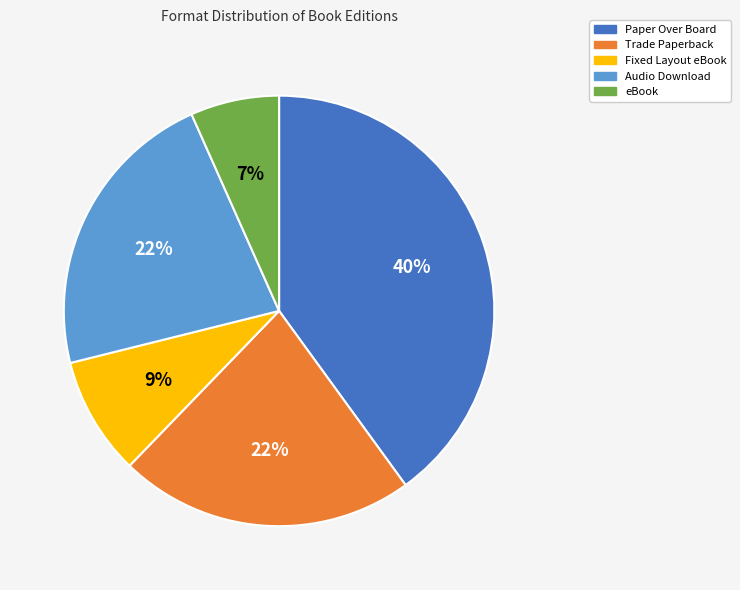

What is the smallest slice in the pie chart?

eBook